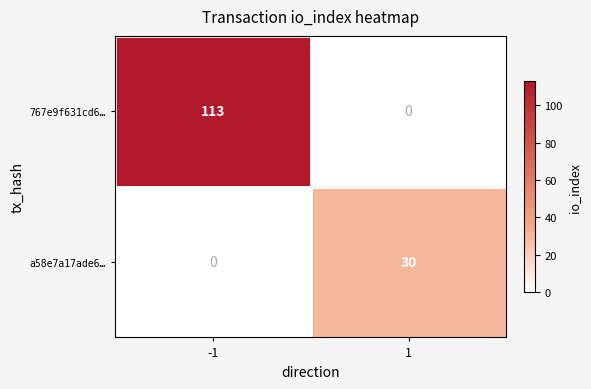

The a58e7a17ade6… series shows 30 at 1. True or false?

True